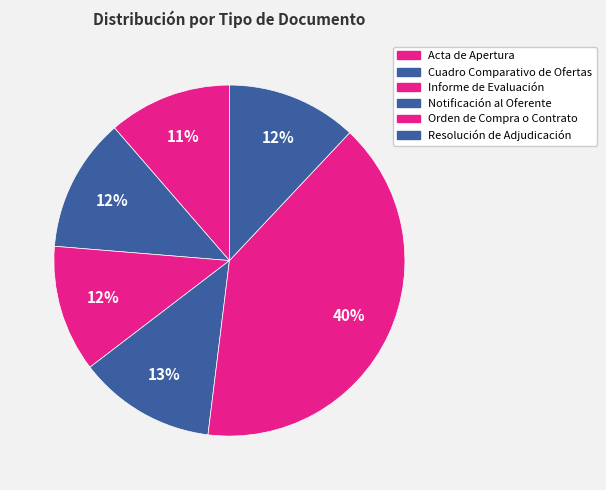

How many segments does this pie chart have?

6